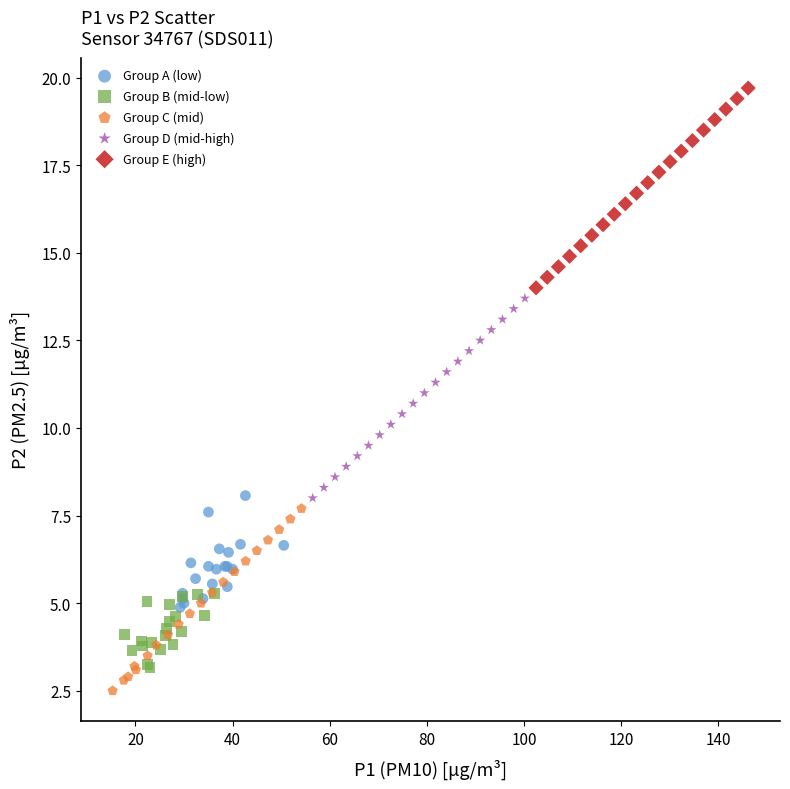

Which series reaches the maximum Y coordinate?

Group E (high)